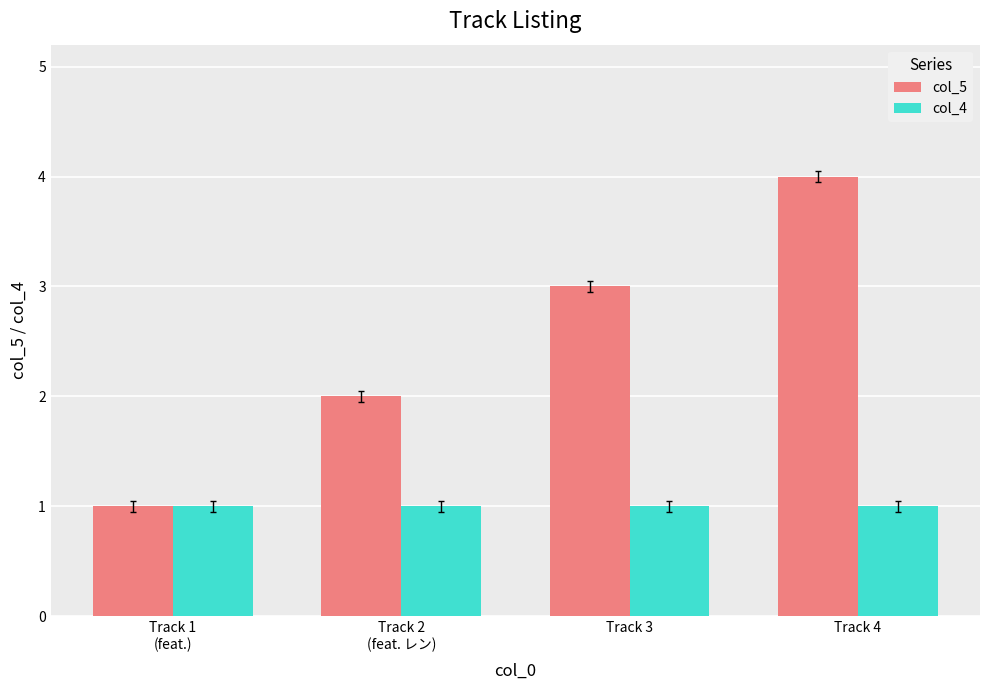

List the series in order of their overall mean, lowest first.

col_4, col_5